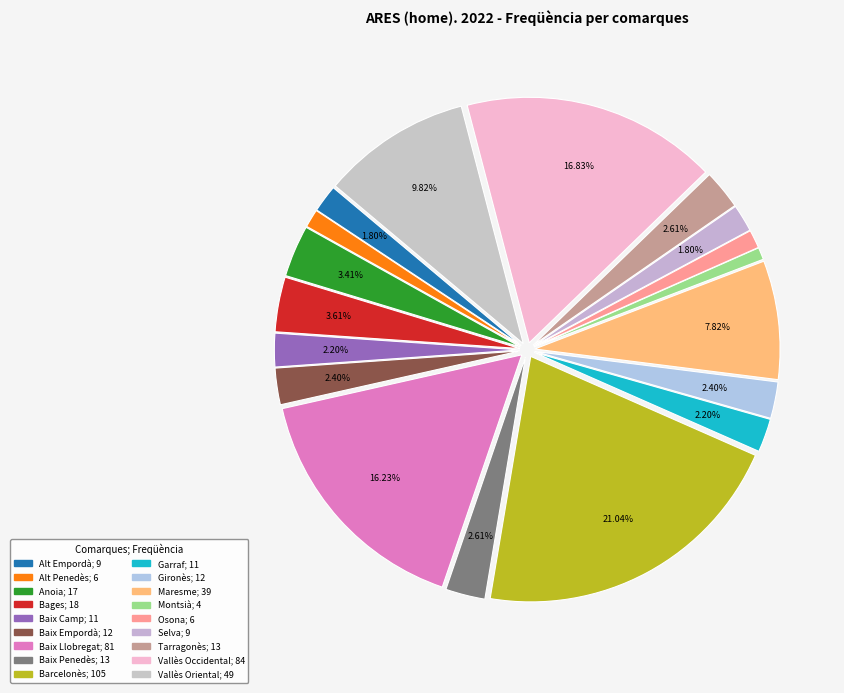

Rank the categories by value from lowest to highest.

Montsià, Alt Penedès, Osona, Alt Empordà, Selva, Baix Camp, Garraf, Baix Empordà, Gironès, Baix Penedès, Tarragonès, Anoia, Bages, Maresme, Vallès Oriental, Baix Llobregat, Vallès Occidental, Barcelonès